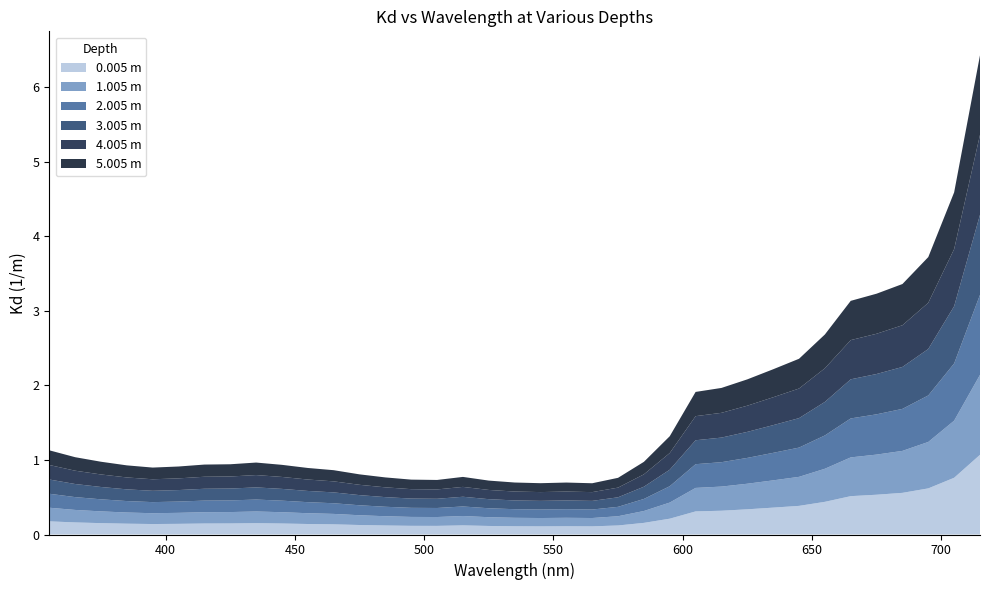

Reading right to left, what are all the values shown in this chart?

0.005 m: 1.1	0.8	0.6	0.6	0.5	0.5	0.4	0.4	0.4	0.3	0.3	0.3	0.2	0.2	0.1	0.1	0.1	0.1	0.1	0.1	0.1	0.1	0.1	0.1	0.1	0.1	0.1	0.1	0.2	0.1	0.1	0.1	0.1	0.1	0.2	0.2	0.2
1.005 m: 1.1	0.8	0.6	0.6	0.5	0.5	0.4	0.4	0.4	0.3	0.3	0.3	0.2	0.2	0.1	0.1	0.1	0.1	0.1	0.1	0.1	0.1	0.1	0.1	0.1	0.1	0.1	0.2	0.2	0.2	0.2	0.1	0.1	0.1	0.2	0.2	0.2
2.005 m: 1.1	0.8	0.6	0.6	0.5	0.5	0.4	0.4	0.4	0.3	0.3	0.3	0.2	0.2	0.1	0.1	0.1	0.1	0.1	0.1	0.1	0.1	0.1	0.1	0.1	0.1	0.1	0.2	0.2	0.2	0.2	0.2	0.1	0.2	0.2	0.2	0.2
3.005 m: 1.1	0.8	0.6	0.6	0.5	0.5	0.4	0.4	0.4	0.3	0.3	0.3	0.2	0.2	0.1	0.1	0.1	0.1	0.1	0.1	0.1	0.1	0.1	0.1	0.1	0.1	0.2	0.2	0.2	0.2	0.2	0.2	0.2	0.2	0.2	0.2	0.2
4.005 m: 1.1	0.8	0.6	0.6	0.5	0.5	0.5	0.4	0.4	0.4	0.3	0.3	0.2	0.2	0.1	0.1	0.1	0.1	0.1	0.1	0.1	0.1	0.1	0.1	0.1	0.1	0.2	0.2	0.2	0.2	0.2	0.2	0.2	0.2	0.2	0.2	0.2
5.005 m: 1.1	0.8	0.6	0.6	0.5	0.5	0.5	0.4	0.4	0.4	0.3	0.3	0.2	0.2	0.1	0.1	0.1	0.1	0.1	0.1	0.1	0.1	0.1	0.1	0.1	0.1	0.2	0.2	0.2	0.2	0.2	0.2	0.2	0.2	0.2	0.2	0.2